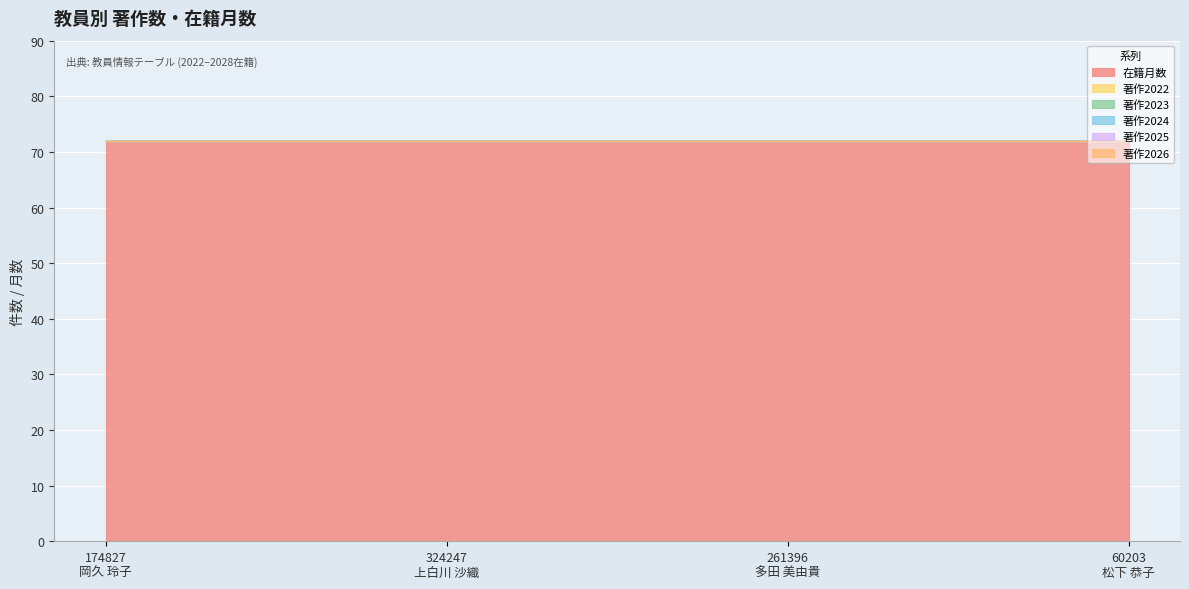

True or false: 著作2024 has more than 1 interior local peaks.

False